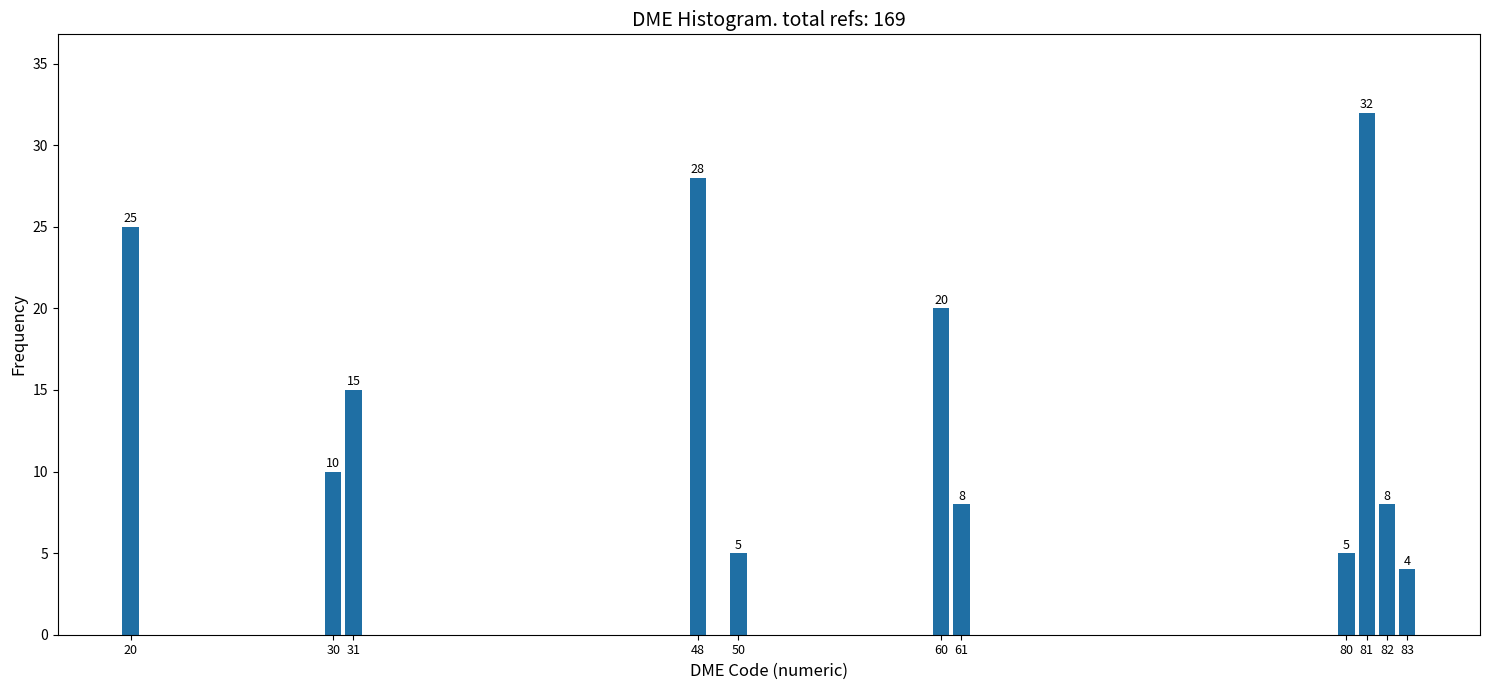

Reading left to right, what are all the values shown in this chart?

20=25	30=10	31=15	48=28	50=5	60=20	61=8	80=5	81=32	82=8	83=4